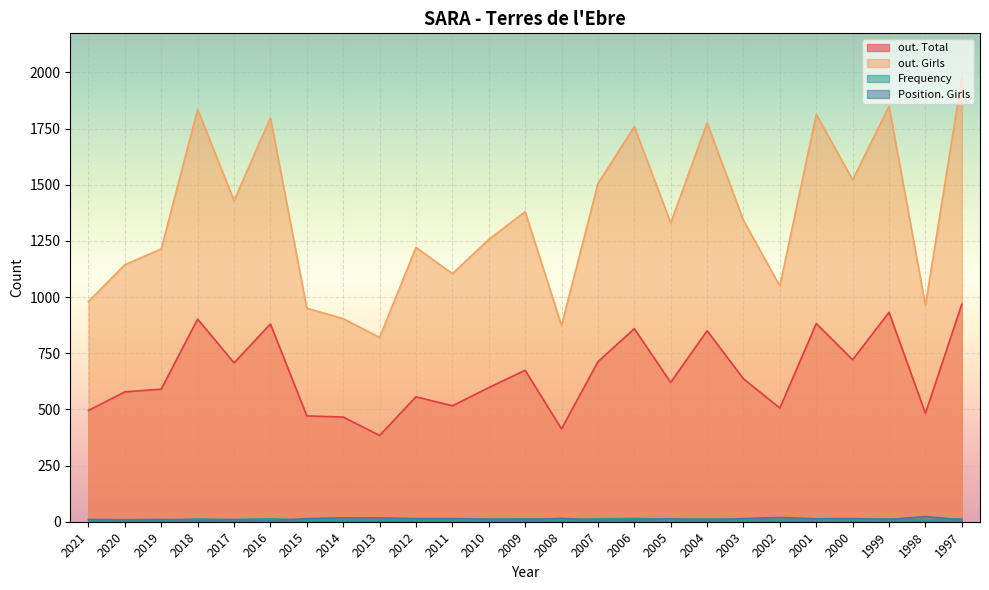

At which label is out. Girls closest to 1398?

2009